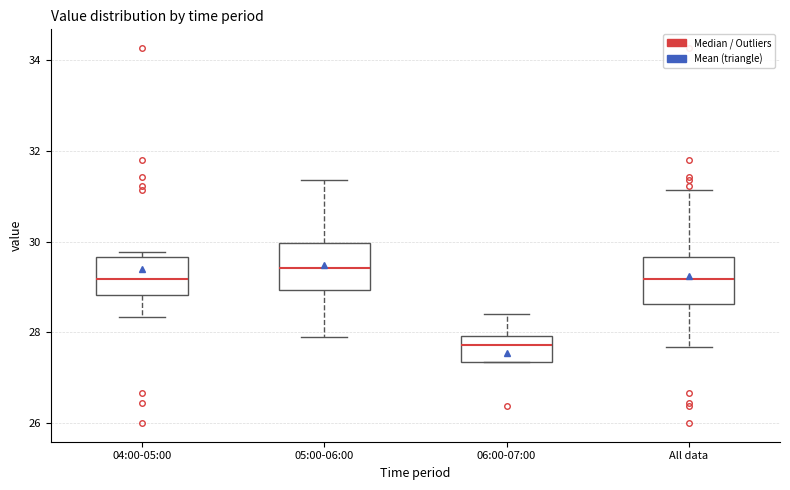

Reading left to right, transcribe this box plot: for each box, give where its median line is, the range the box spans, and where its two whiskers end, as read against the y-axis. The values are not printed on the chart, so give them approximately, as read against the axis.

04:00-05:00: median 29.2, box 28.8 to 29.6, whiskers 28.4 to 29.8
05:00-06:00: median 29.4, box 29.0 to 30.0, whiskers 28.0 to 31.4
06:00-07:00: median 27.8, box 27.4 to 28.0, whiskers 27.4 to 28.4
All data: median 29.2, box 28.6 to 29.6, whiskers 27.6 to 31.2